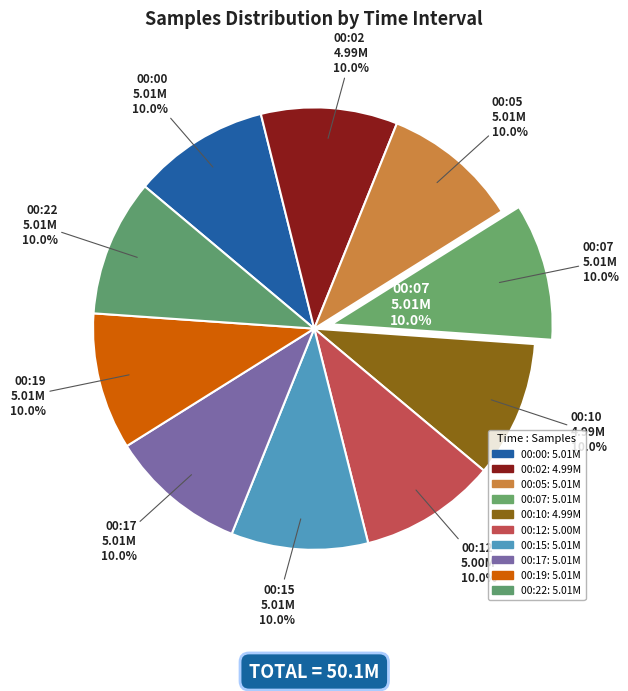

Which slice is the largest?

00:07